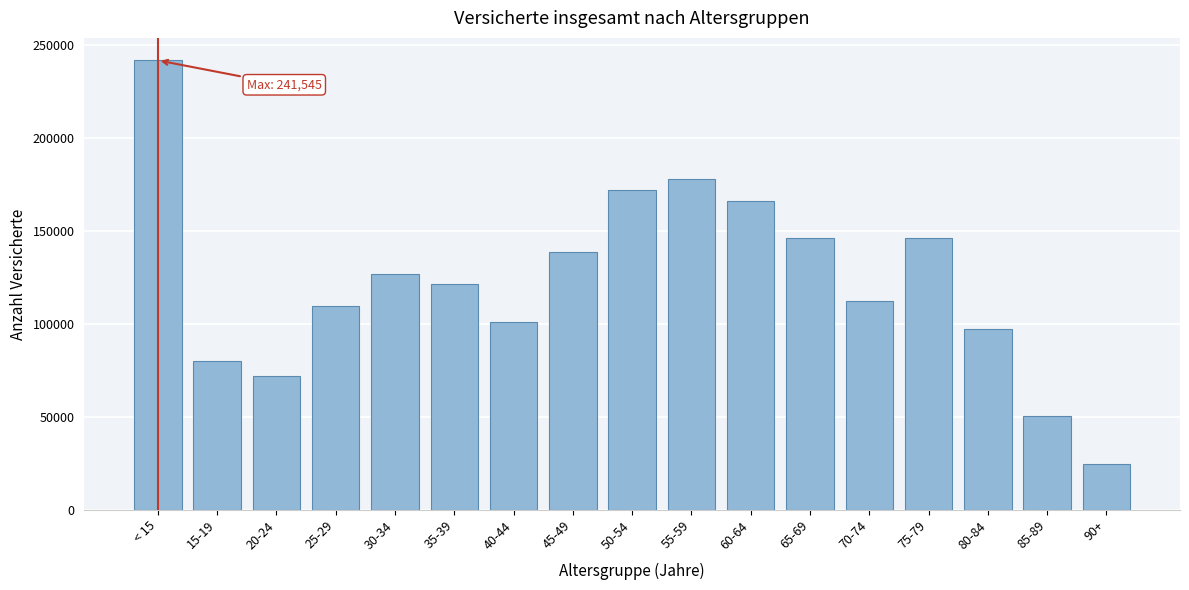

What is the change in value from 45-49 to 80-84?

-41524